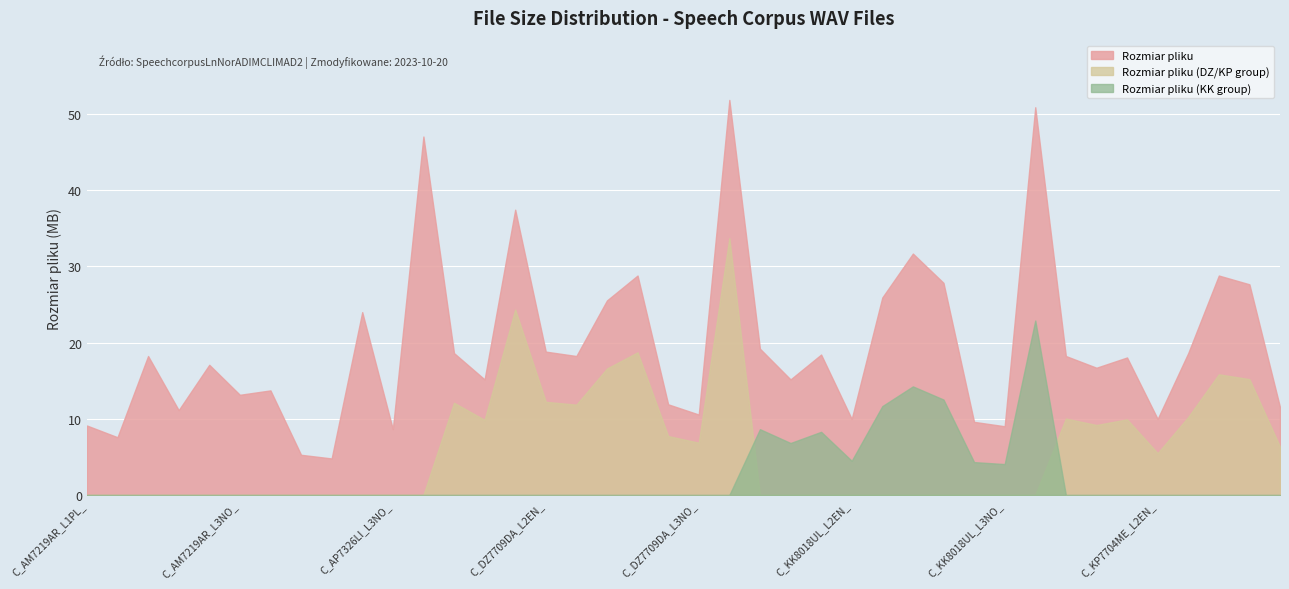

What is the maximum value shown in the chart?

51.8